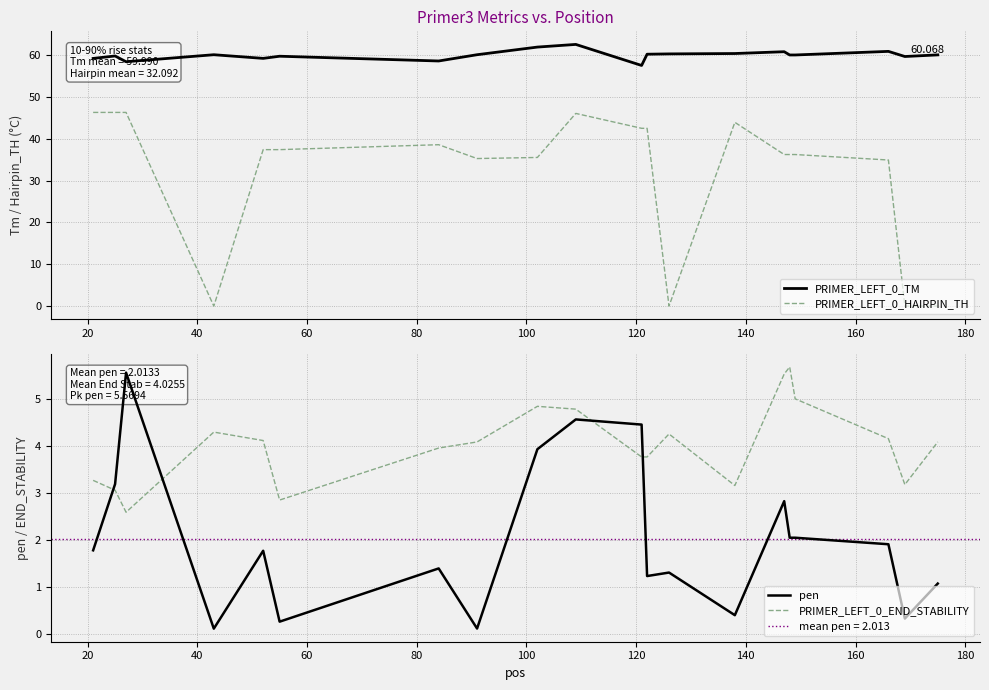

What is the minimum value for PRIMER_LEFT_0_END_STABILITY?

2.6